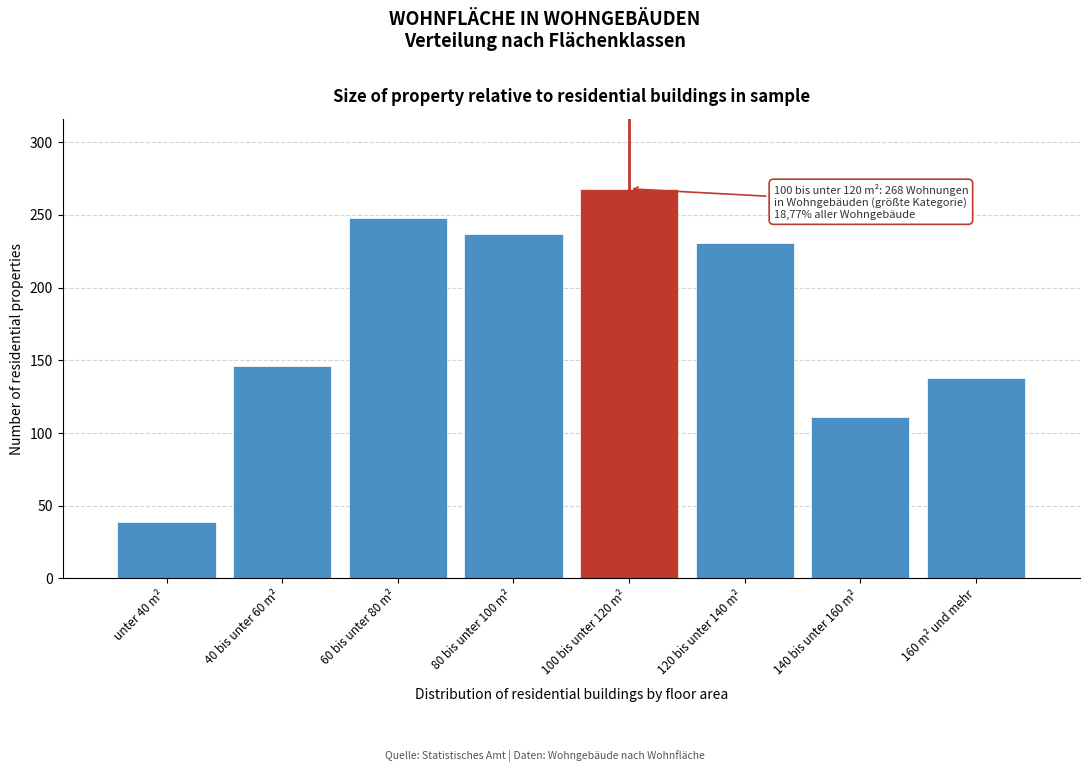

Reading right to left, transcribe all the data shown in this chart.

160 m² und mehr=138	140 bis unter 160 m²=111	120 bis unter 140 m²=231	100 bis unter 120 m²=268	80 bis unter 100 m²=237	60 bis unter 80 m²=248	40 bis unter 60 m²=146	unter 40 m²=39